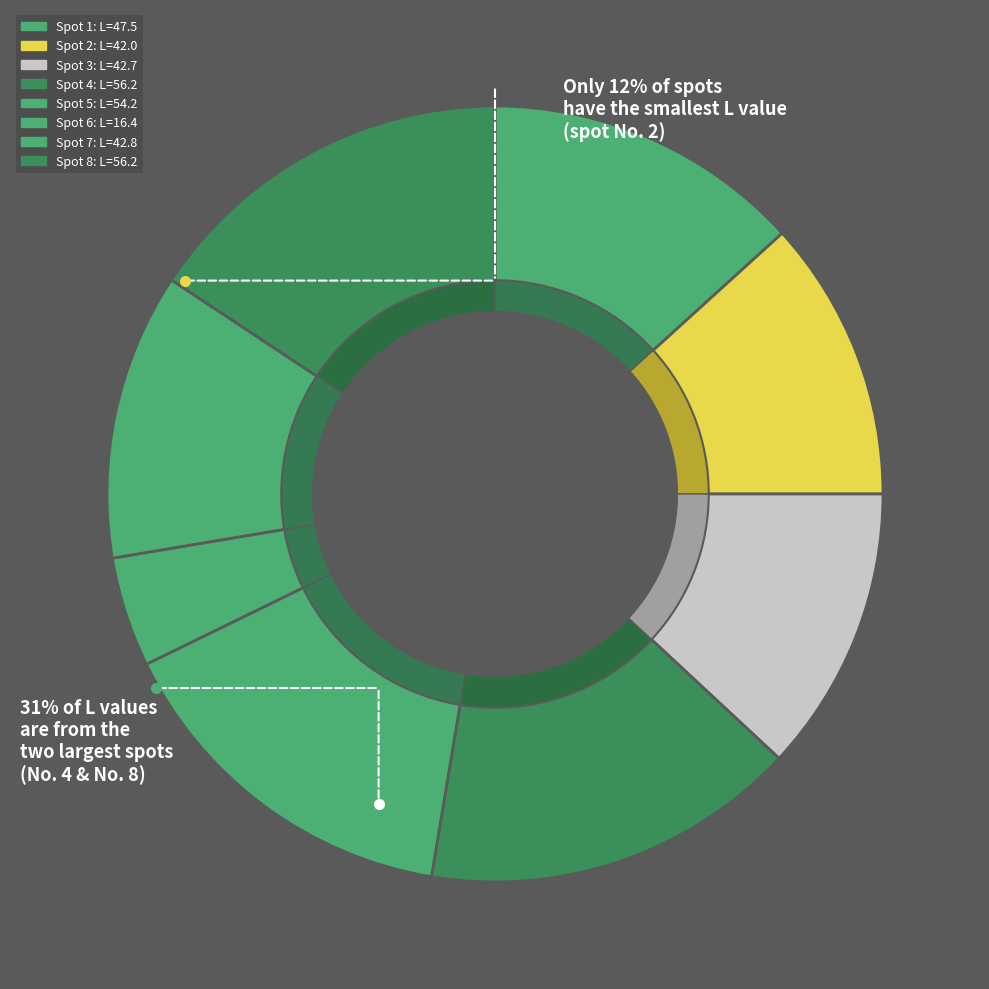

Rank the categories by value from highest to lowest.

8, 4, 5, 1, 7, 3, 2, 6